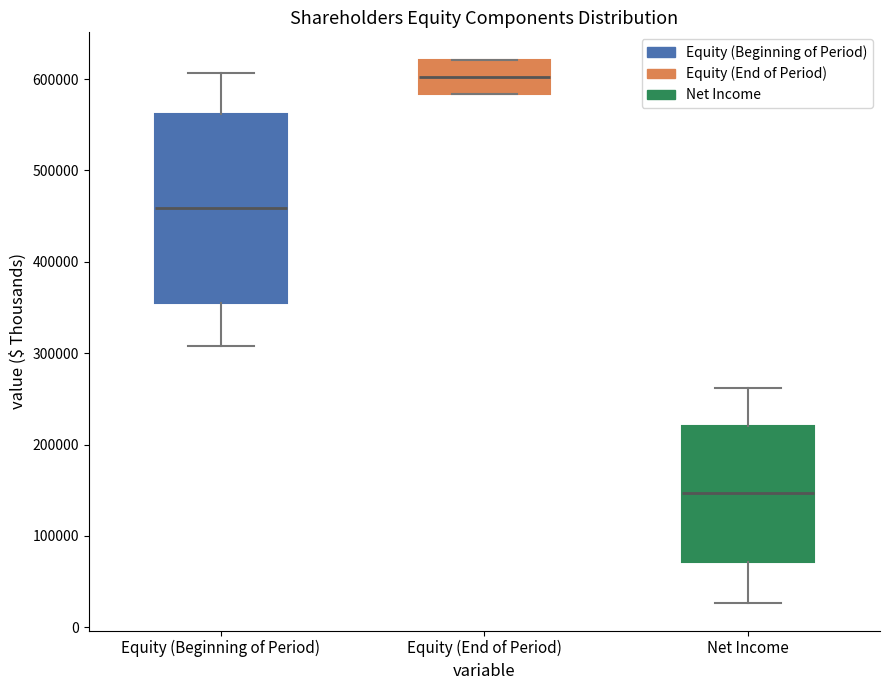

Reading left to right, transcribe this box plot: for each box, give where its median line is, the range the box spans, and where its two whiskers end, as read against the y-axis. The values are not printed on the chart, so give them approximately, as read against the axis.

Equity (Beginning of Period): median 460000, box 350000 to 560000, whiskers 310000 to 610000
Equity (End of Period): median 600000, box 580000 to 620000, whiskers 580000 to 620000
Net Income: median 150000, box 70000 to 220000, whiskers 30000 to 260000